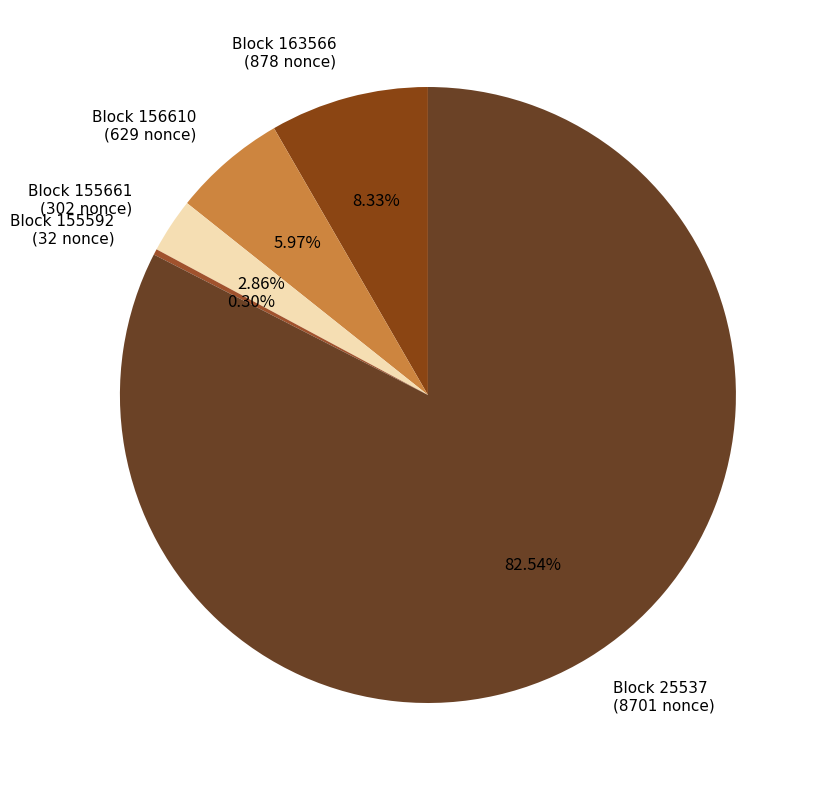

Rank the categories by value from highest to lowest.

Block 25537 (8701 nonce), Block 163566 (878 nonce), Block 156610 (629 nonce), Block 155661 (302 nonce), Block 155592 (32 nonce)